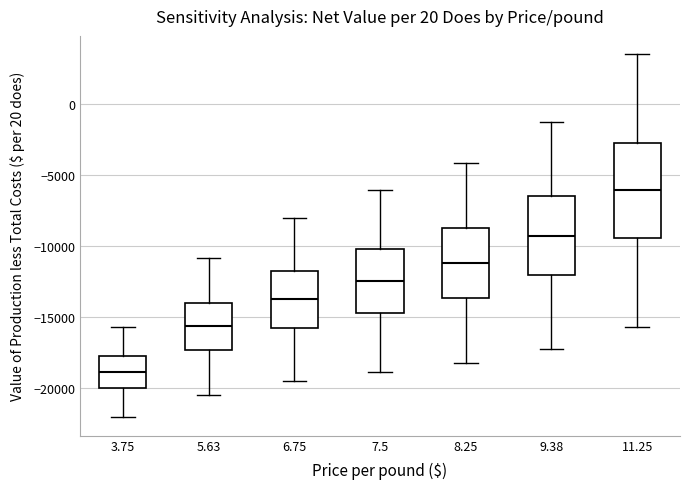

Where does the median line of the box at x = 3.75 sit on the y-axis? The values are not printed on the chart, so give them approximately, as read against the axis.

-19000